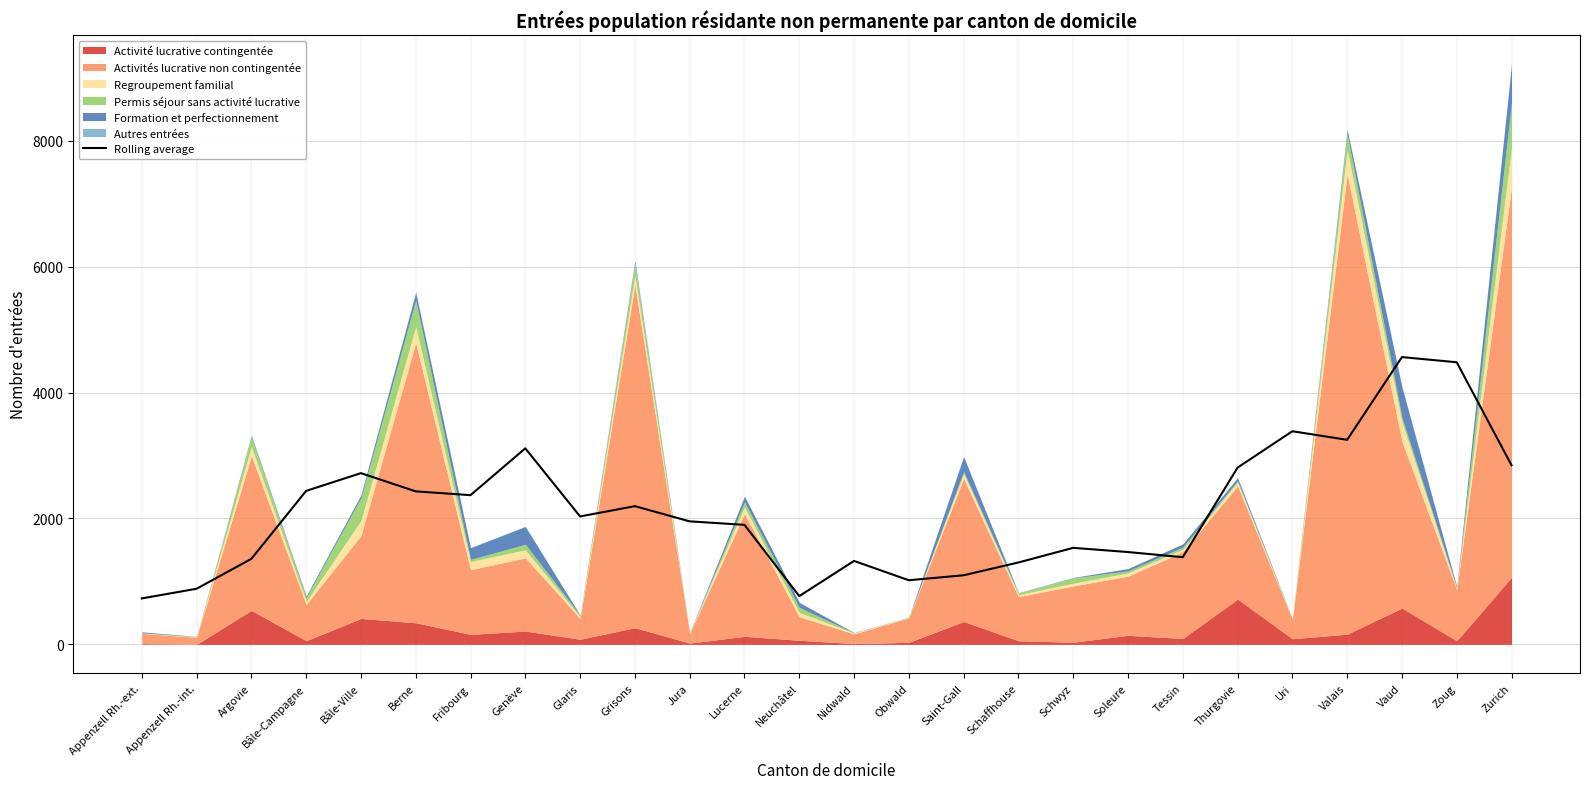

The value at Genève is 3114.4. True or false?

True